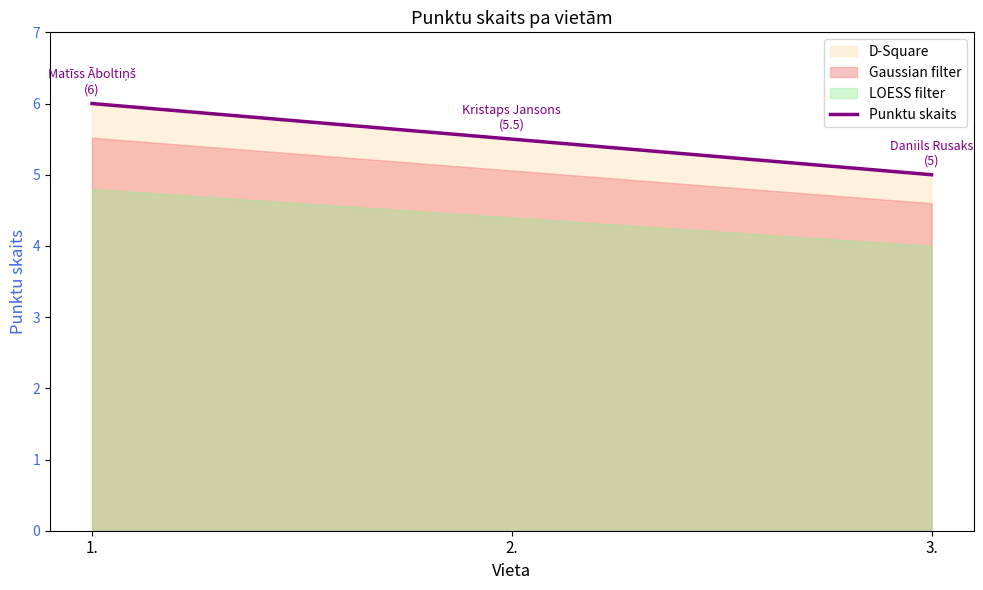

What is the maximum value shown in the chart?

6.0